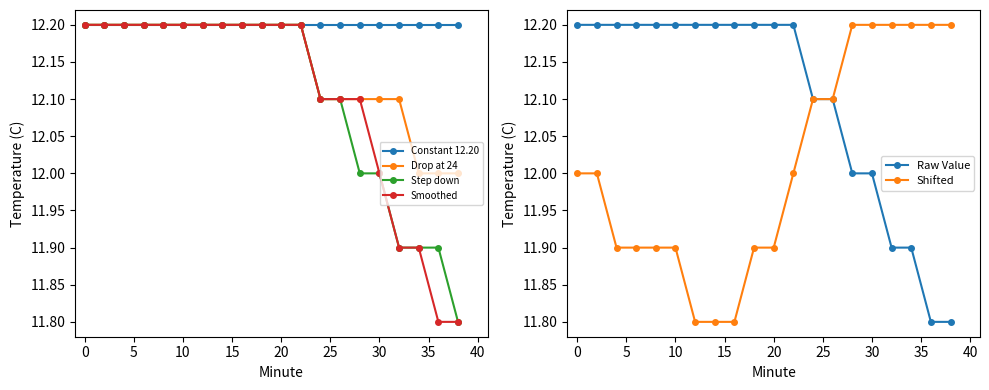

What is the lowest value of the Step down series?

11.8